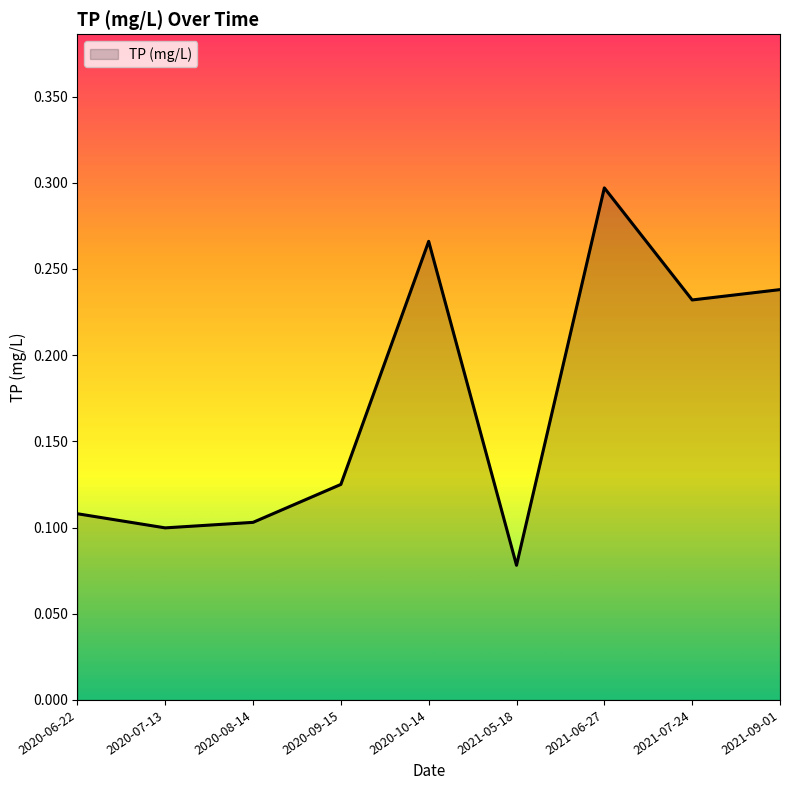

Which category has the lowest value across all series?

2021-05-18